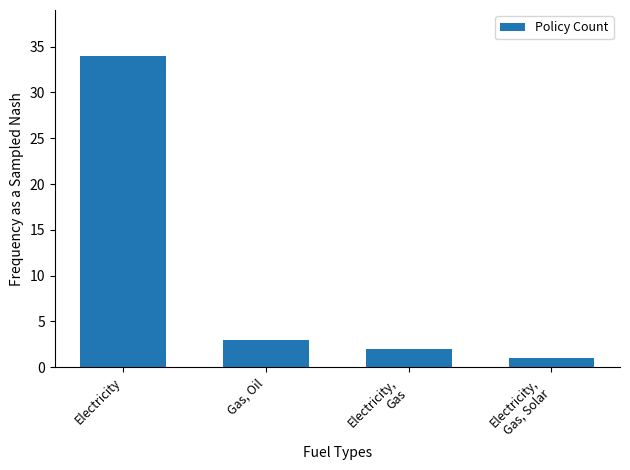

What is the label of the 1st bar from the left?

Electricity